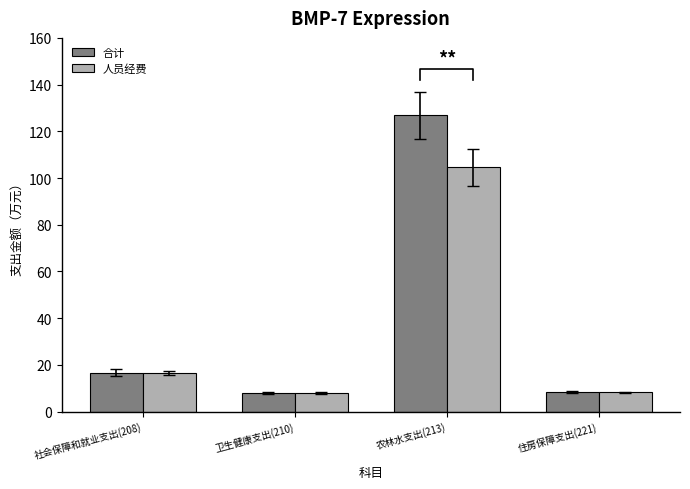

What is the approximate value of 人员经费 at 农林水支出(213)?

104.6